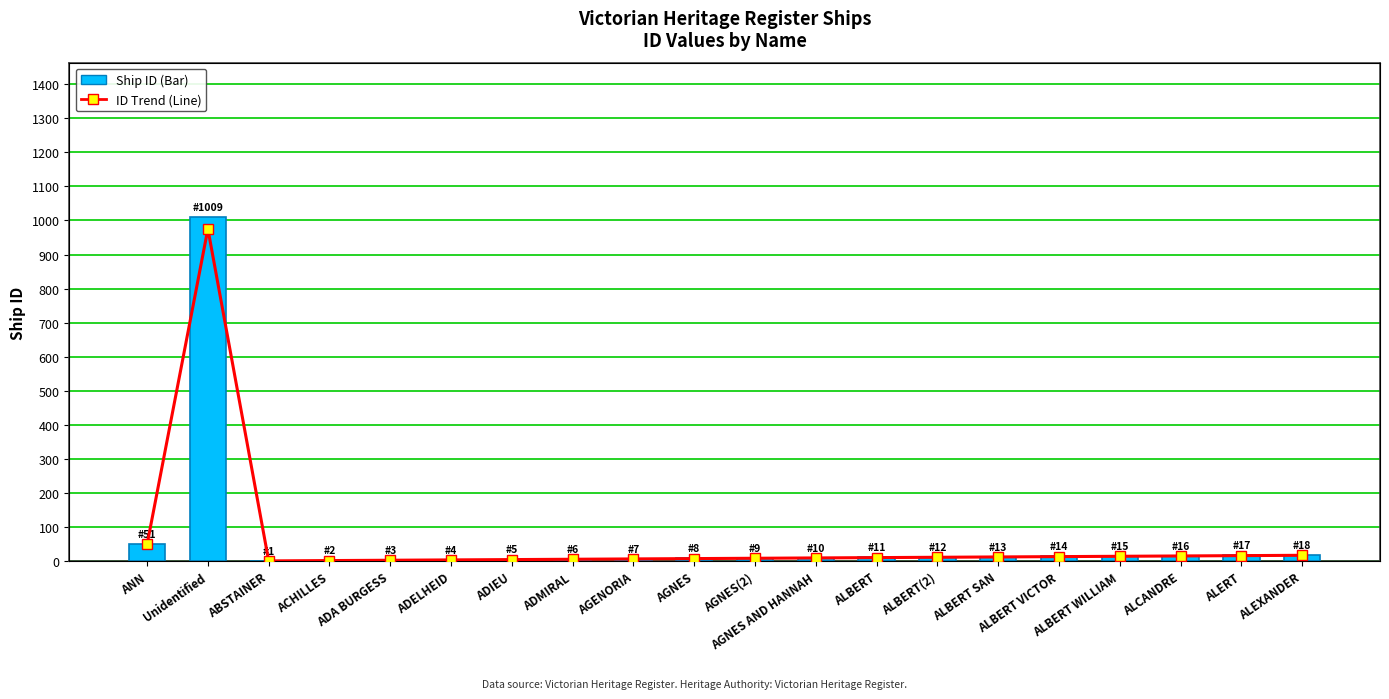

Is it true that Ship ID equals 2 at ADELHEID?

False